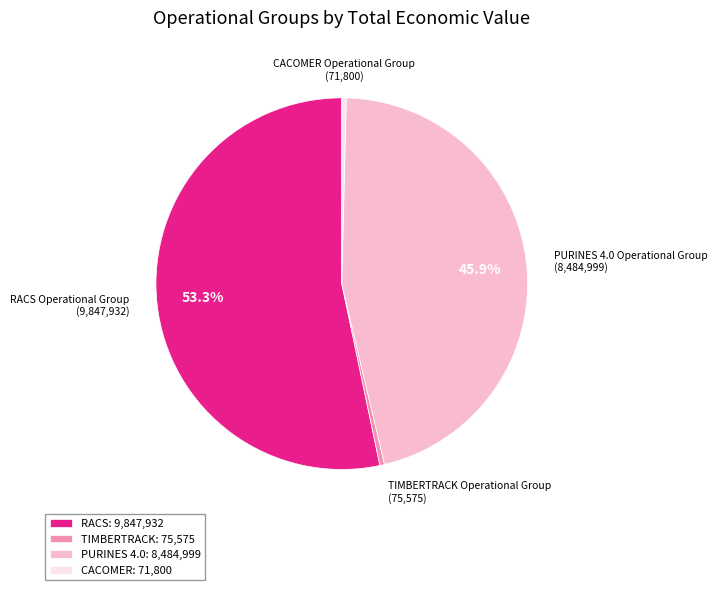

Is there a majority slice in this chart?

Yes